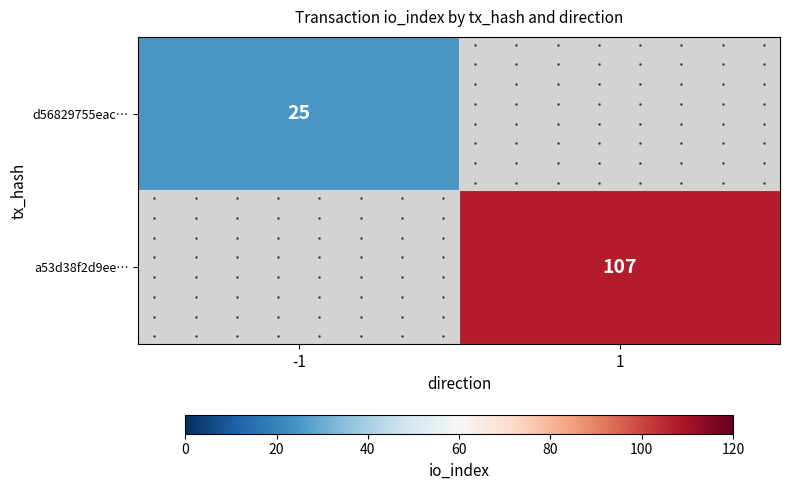

List the series in order of their overall mean, highest first.

d56829755eac…, a53d38f2d9ee…